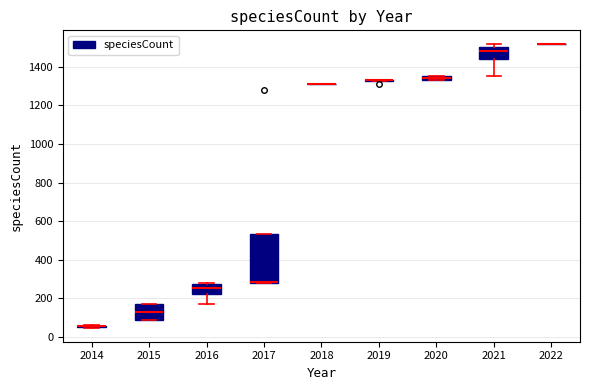

Which box is the tallest, from its lower edge to its upper edge?

2017